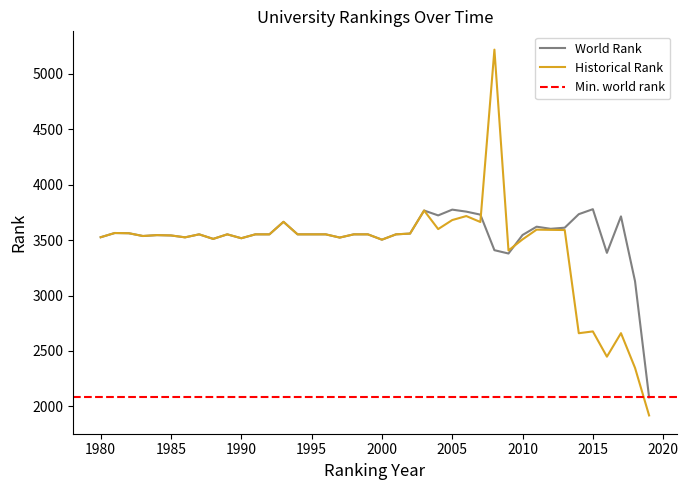

Reading left to right, list all the values displayed in this chart.

world rank: 1980=3526.0	1981=3564.0	1982=3562.0	1983=3537.0	1984=3545.0	1985=3542.0	1986=3525.0	1987=3552.0	1988=3511.0	1989=3552.0	1990=3517.0	1991=3552.0	1992=3552.0	1993=3665.0	1994=3552.0	1995=3552.0	1996=3552.0	1997=3523.0	1998=3552.0	1999=3552.0	2000=3504.0	2001=3552.0	2002=3559.0	2003=3767.0	2004=3723.0	2005=3775.0	2006=3757.0	2007=3730.0	2008=3409.0	2009=3379.0	2010=3546.0	2011=3621.0	2012=3602.0	2013=3612.0	2014=3734.0	2015=3779.0	2016=3385.0	2017=3714.0	2018=3129.0	2019=2081.0
historical rank: 1980=3526.0	1981=3564.0	1982=3562.0	1983=3537.0	1984=3545.0	1985=3542.0	1986=3525.0	1987=3552.0	1988=3511.0	1989=3552.0	1990=3517.0	1991=3552.0	1992=3552.0	1993=3665.0	1994=3552.0	1995=3552.0	1996=3552.0	1997=3523.0	1998=3552.0	1999=3552.0	2000=3504.0	2001=3552.0	2002=3559.0	2003=3767.0	2004=3599.5	2005=3681.0	2006=3717.0	2007=3663.5	2008=5219.0	2009=3406.5	2010=3506.5	2011=3594.5	2012=3592.5	2013=3591.0	2014=2659.7	2015=2676.0	2016=2448.0	2017=2660.3	2018=2347.0	2019=1917.8